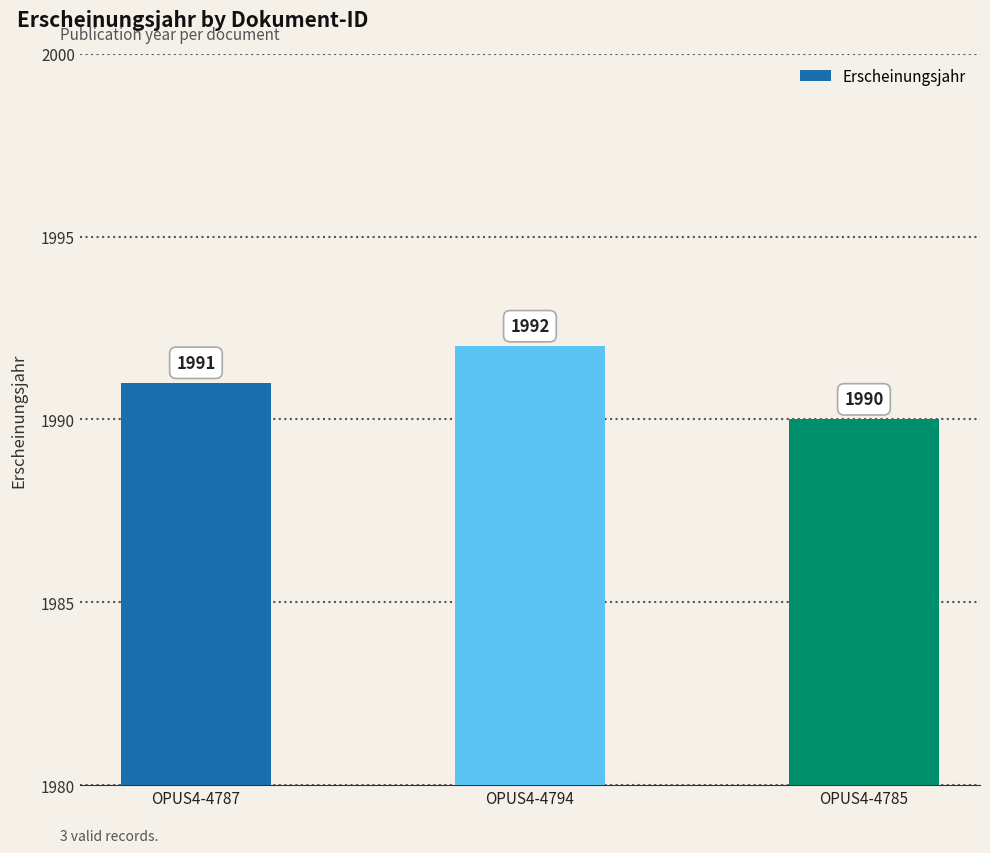

Read the value at OPUS4-4787.

1991